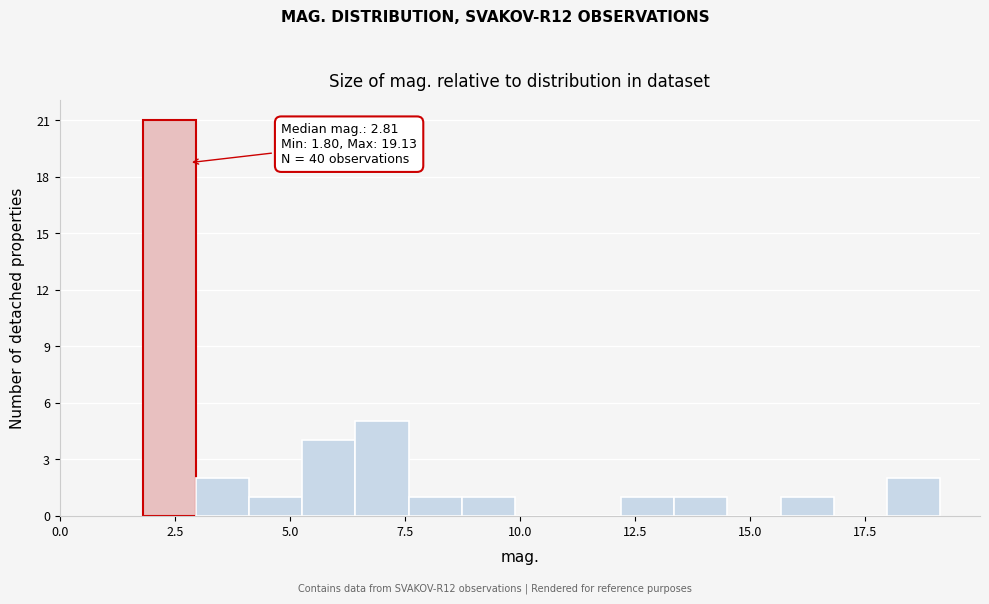

Read against the x-axis, roughly where is the centre of the tallest bar?

2.5